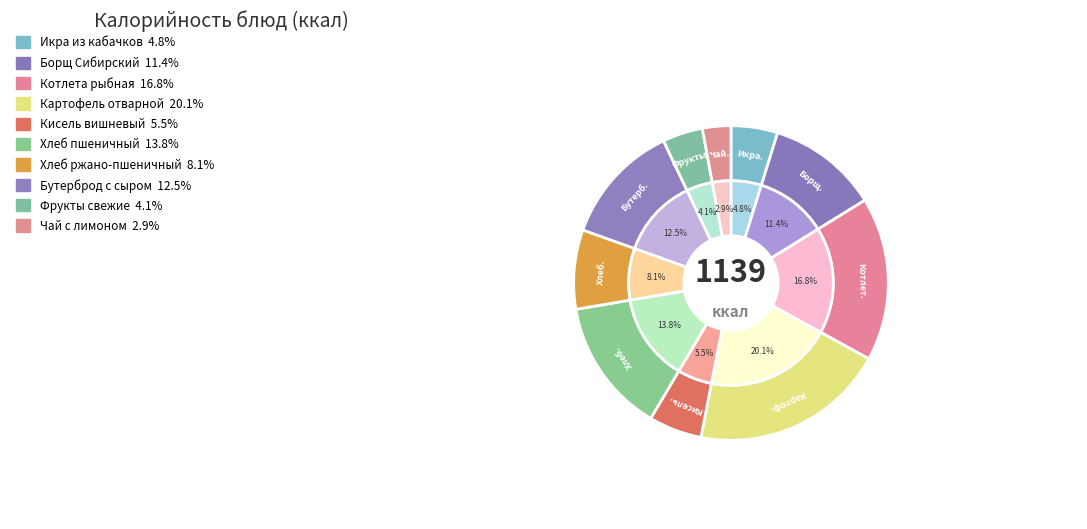

Which has a higher value, Хлеб ржано-пшеничный or Икра из кабачков?

Хлеб ржано-пшеничный